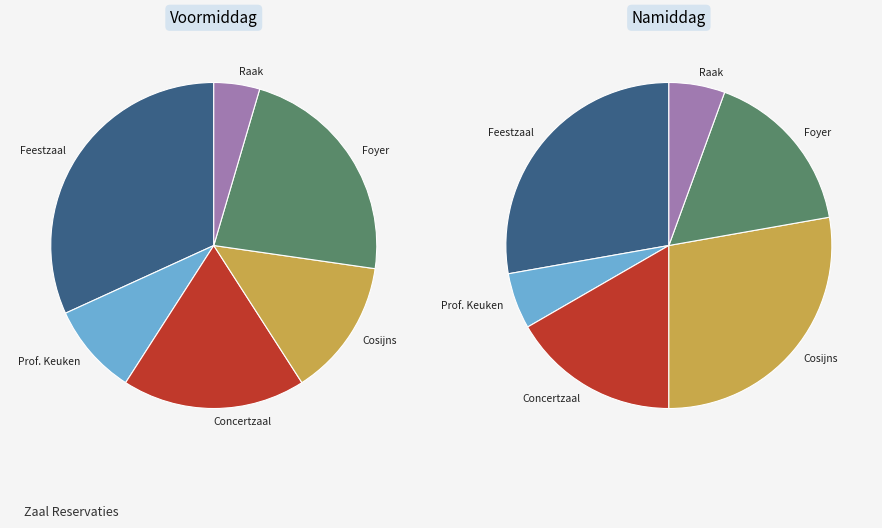

Is the sum of Feestzaal and Prof. Keuken greater than half?

No